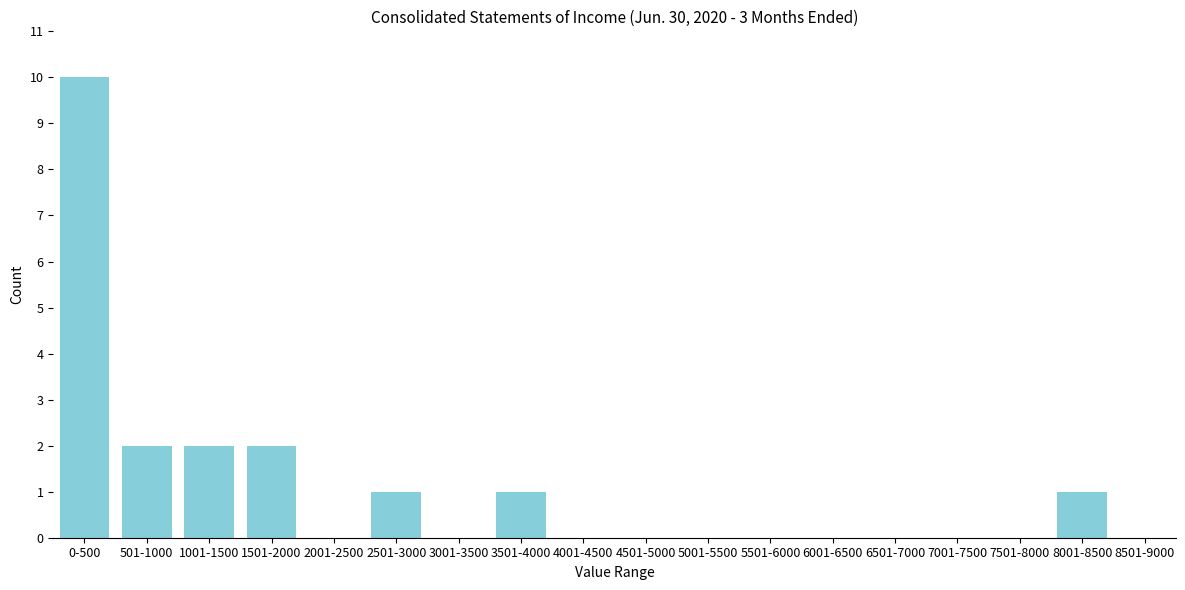

Reading left to right, transcribe all the data shown in this chart.

0-500=10	501-1000=2	1001-1500=2	1501-2000=2	2001-2500=0	2501-3000=1	3001-3500=0	3501-4000=1	4001-4500=0	4501-5000=0	5001-5500=0	5501-6000=0	6001-6500=0	6501-7000=0	7001-7500=0	7501-8000=0	8001-8500=1	8501-9000=0